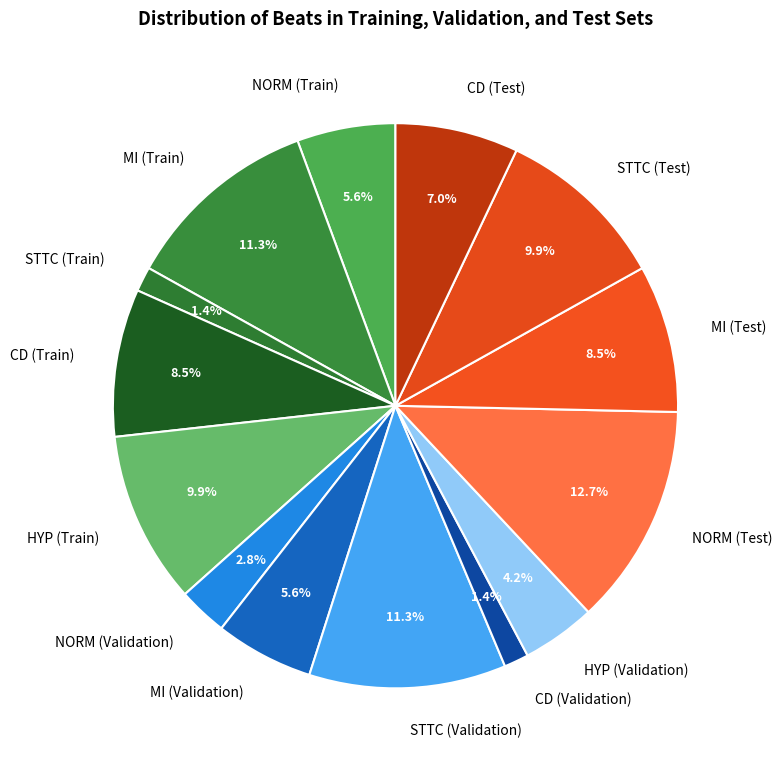

Which category has the biggest portion of the pie?

NORM (Test)